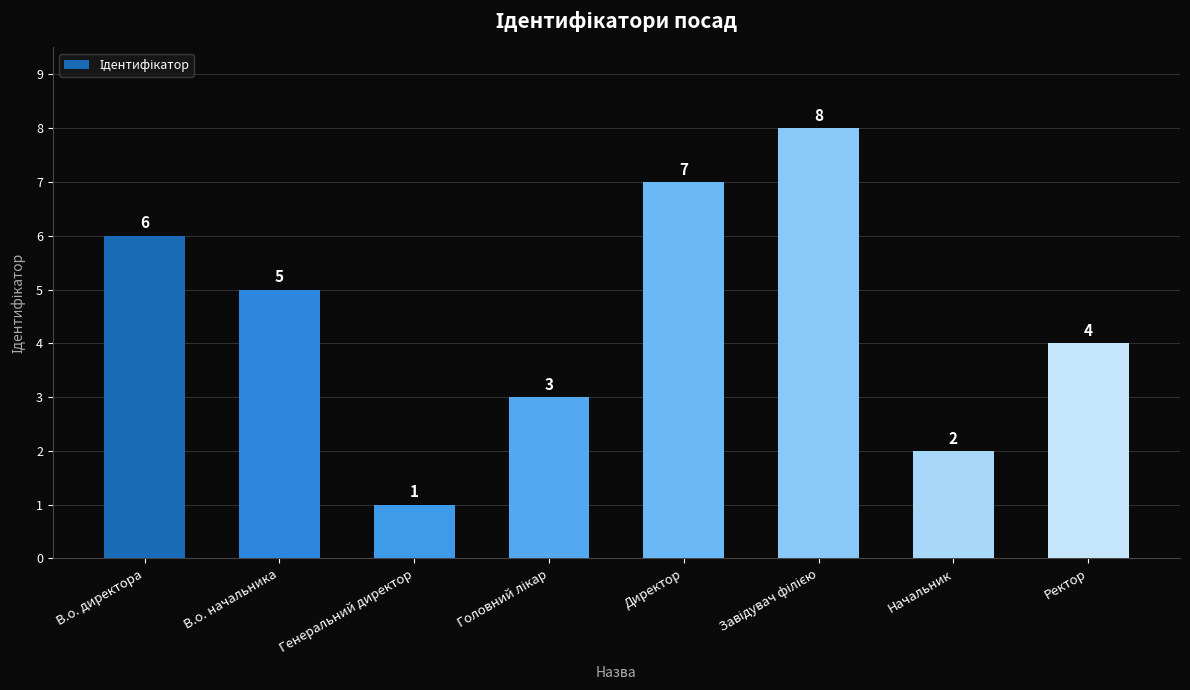

What is the difference between the second highest and minimum values?

6